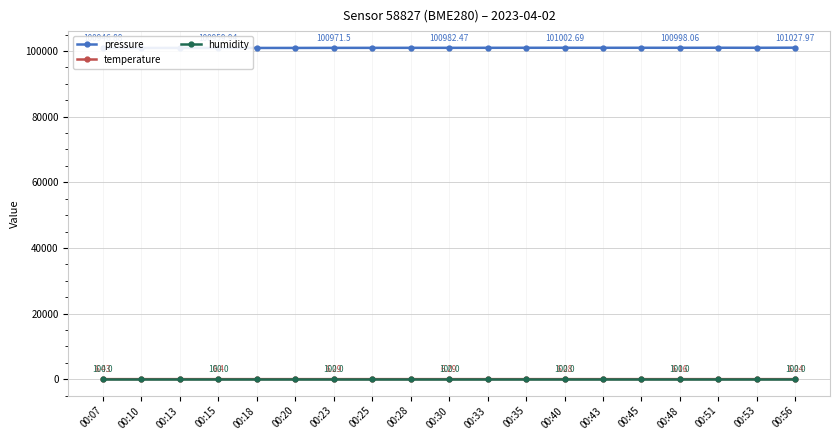

How many lines are shown in the chart?

3